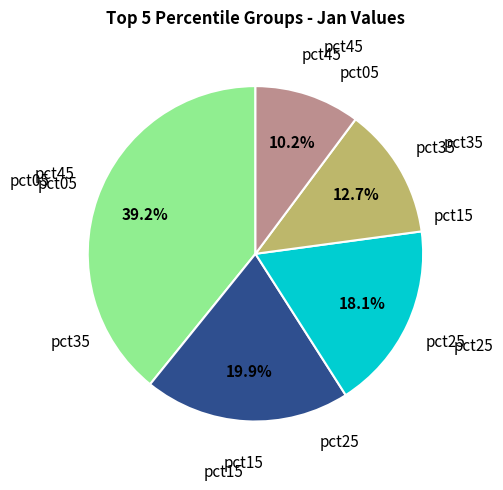

Is there any slice that represents more than half of the pie?

No